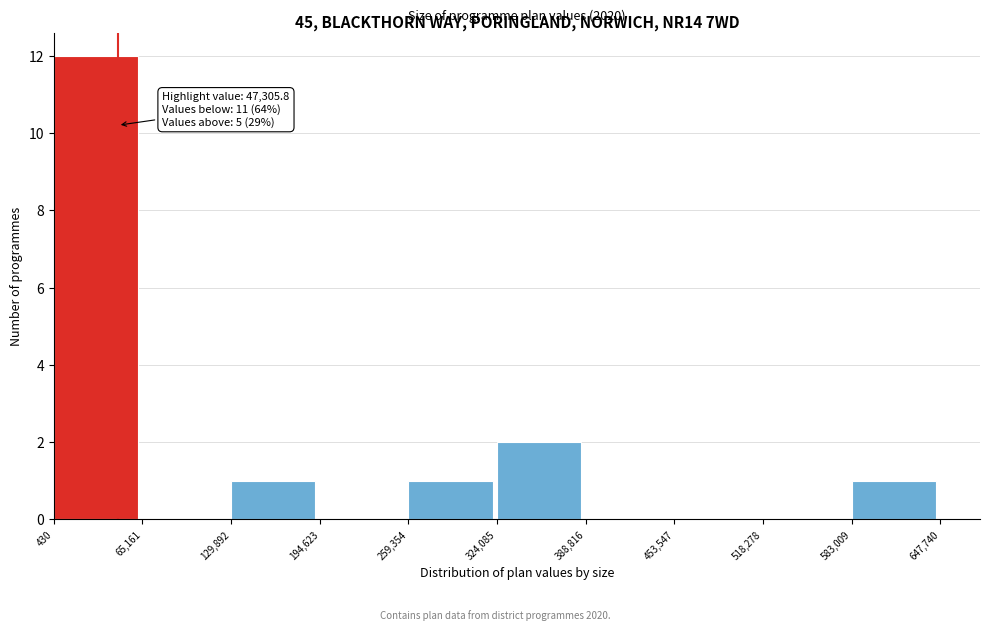

Over which range of the x-axis is the bar tallest?

430 to 65,161